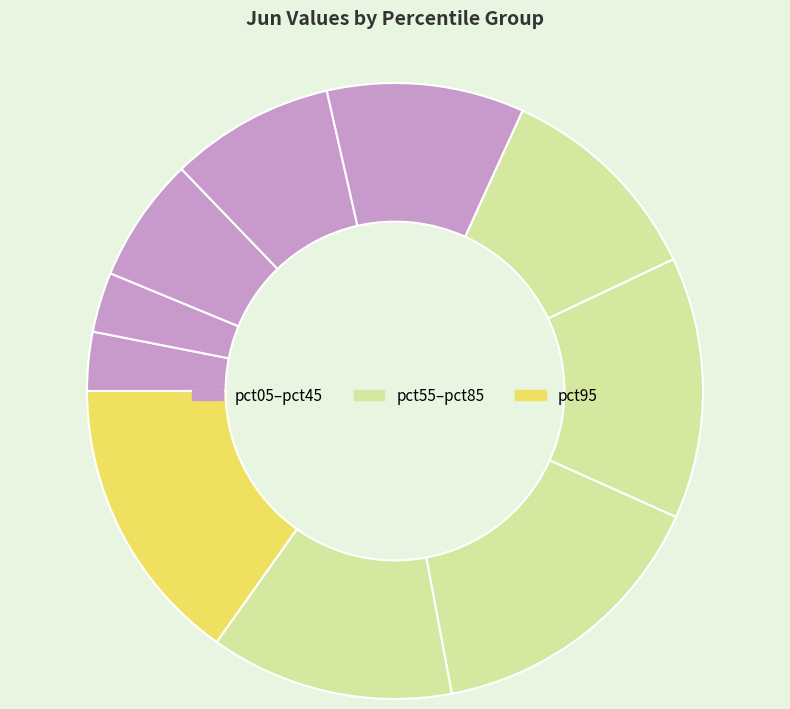

Rank the categories by value from lowest to highest.

pct05, pct15, pct25, pct35, pct45, pct55, pct85, pct65, pct95, pct75